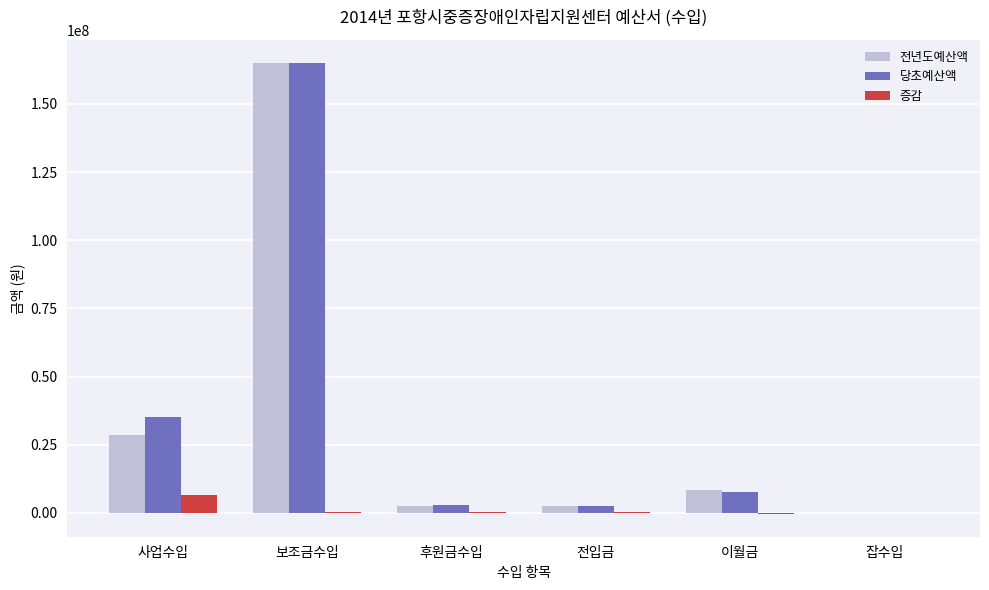

Count the number of data series in this chart.

3